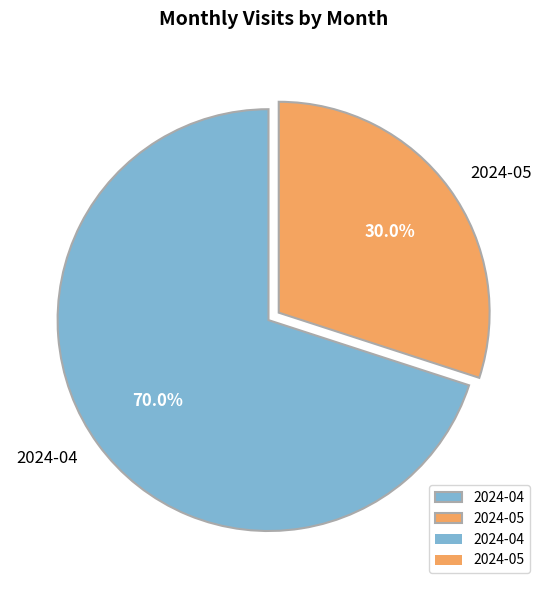

Combined, what portion of the pie is 2024-04 and 2024-05?

100.0%